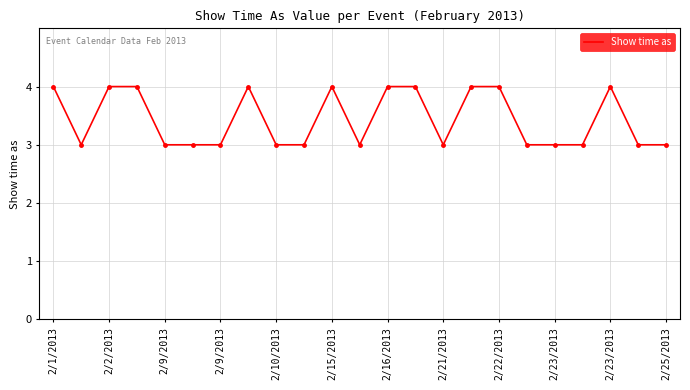

What is the minimum value shown in the chart?

3